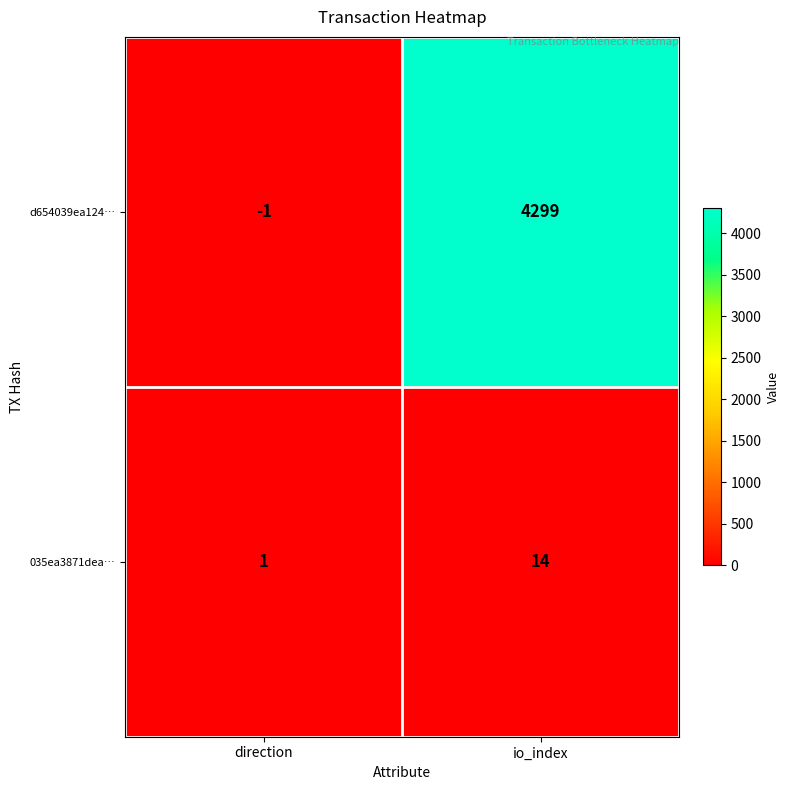

Is it true that d654039ea124… equals -1 at direction?

True